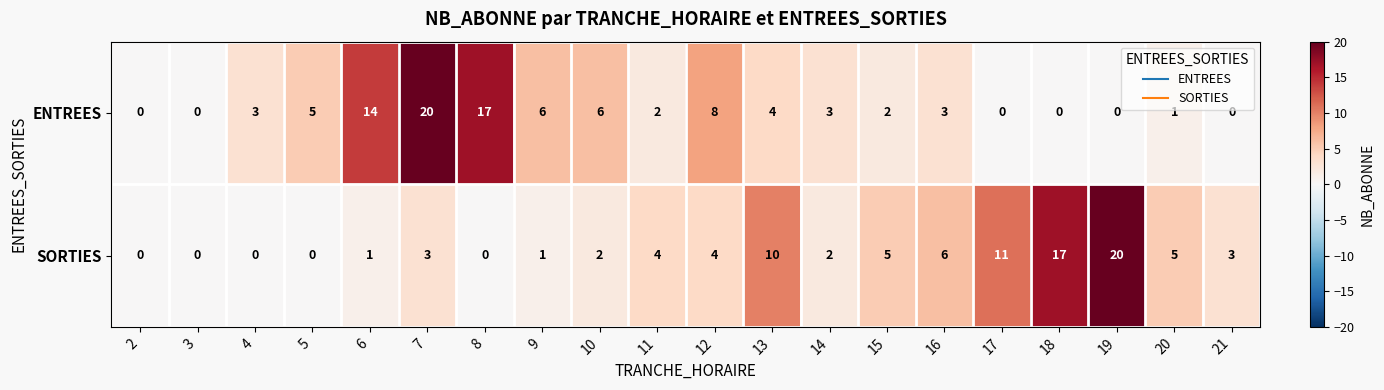

How many positive values does the SORTIES series have?

15